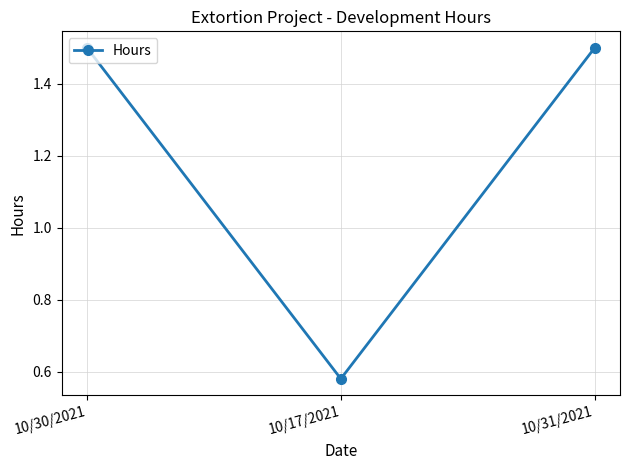

At which category does the chart reach its minimum across all series?

10/17/2021